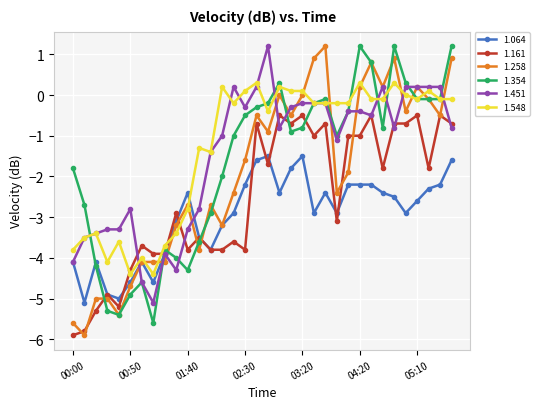

What is the maximum value for 1.451?

1.2